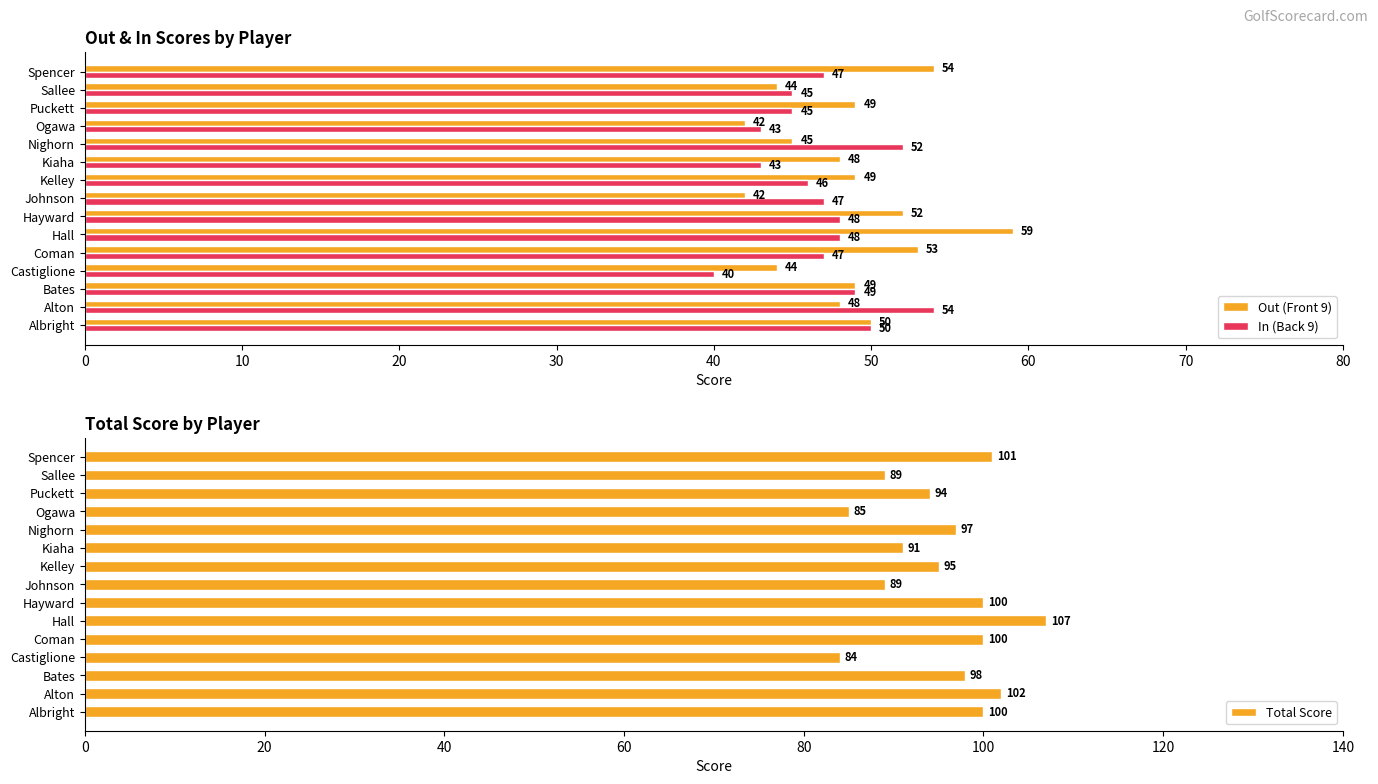

At which label is Out (Front 9) closest to 50?

Albright